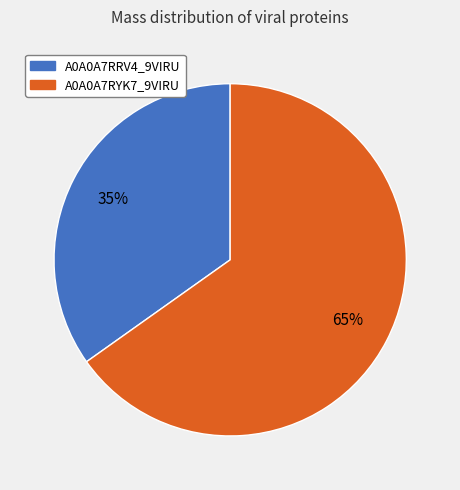

To the nearest percent, what is the difference between the largest and smallest slice percentages?

30%